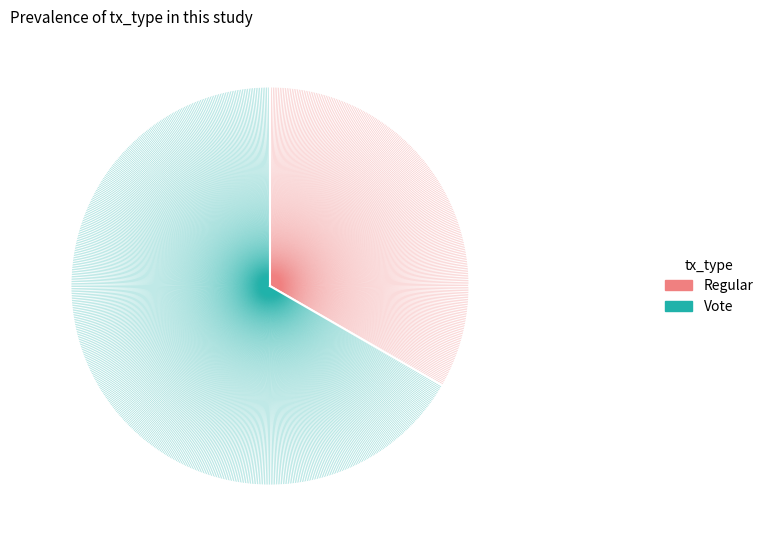

How many slices are in this pie chart?

2